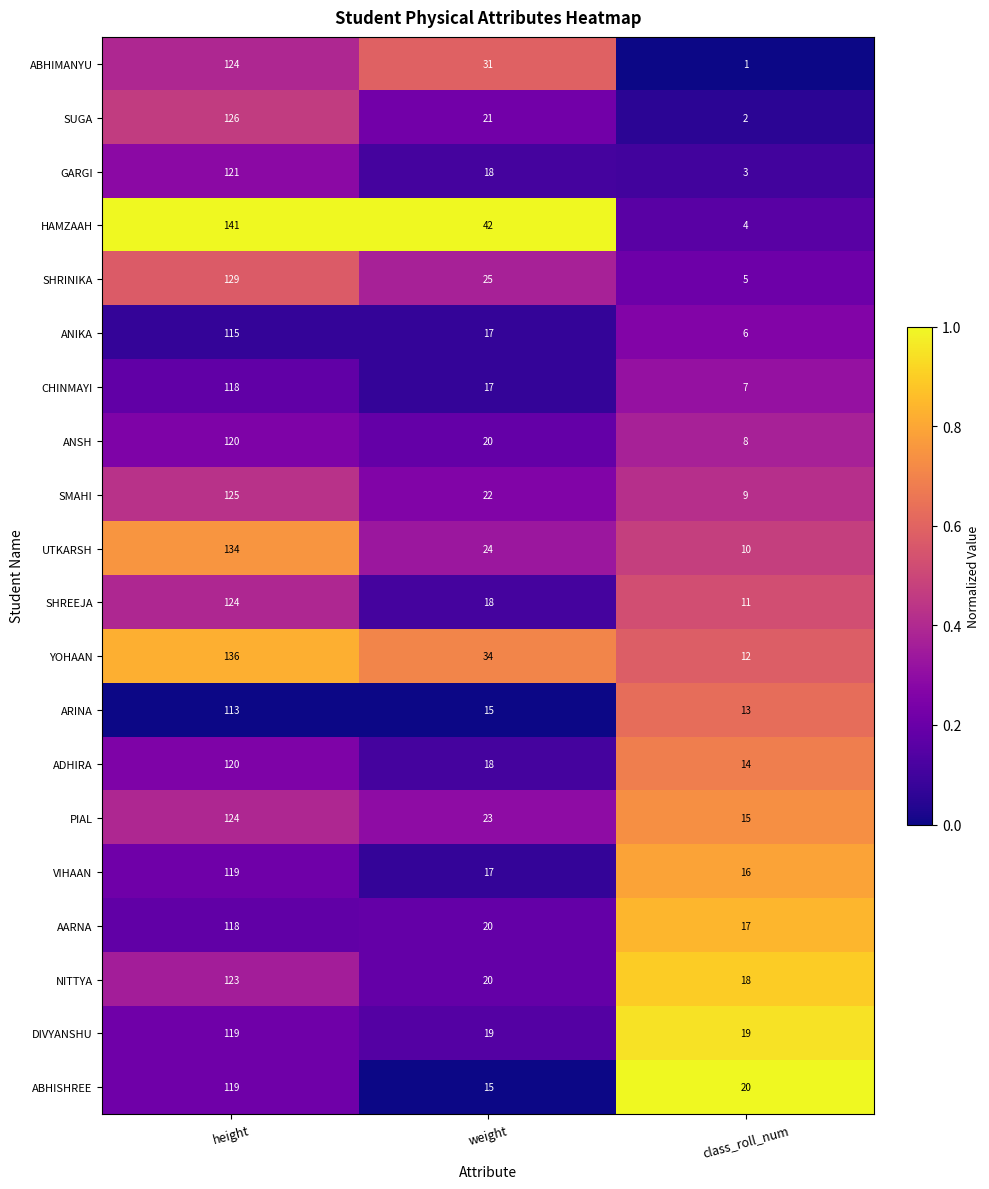

Where is NITTYA nearest to the value 70?

weight